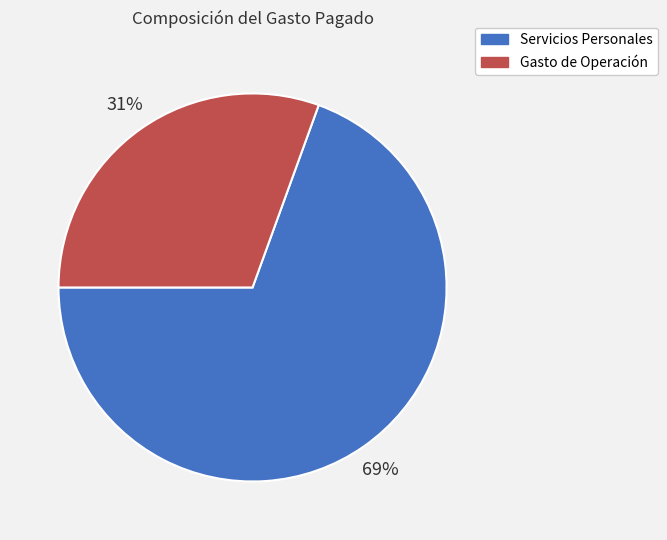

Do Gasto de Operación and Servicios Personales together represent more than half of the pie?

Yes